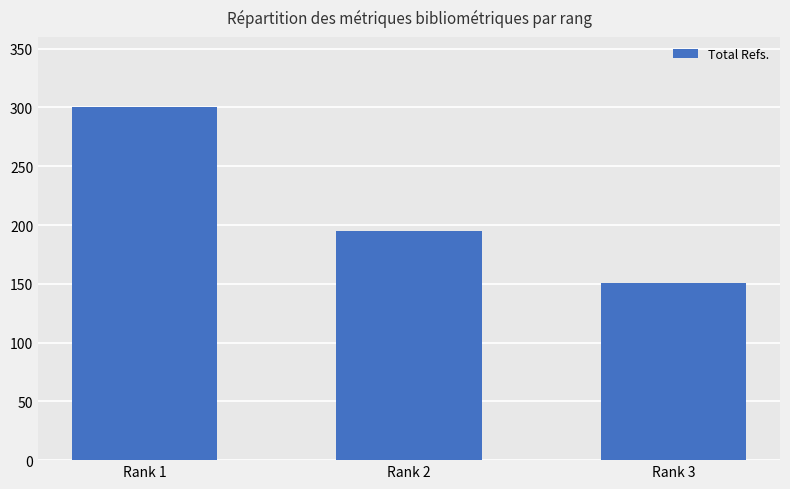

At which category does the chart reach its peak across all series?

Rank 1